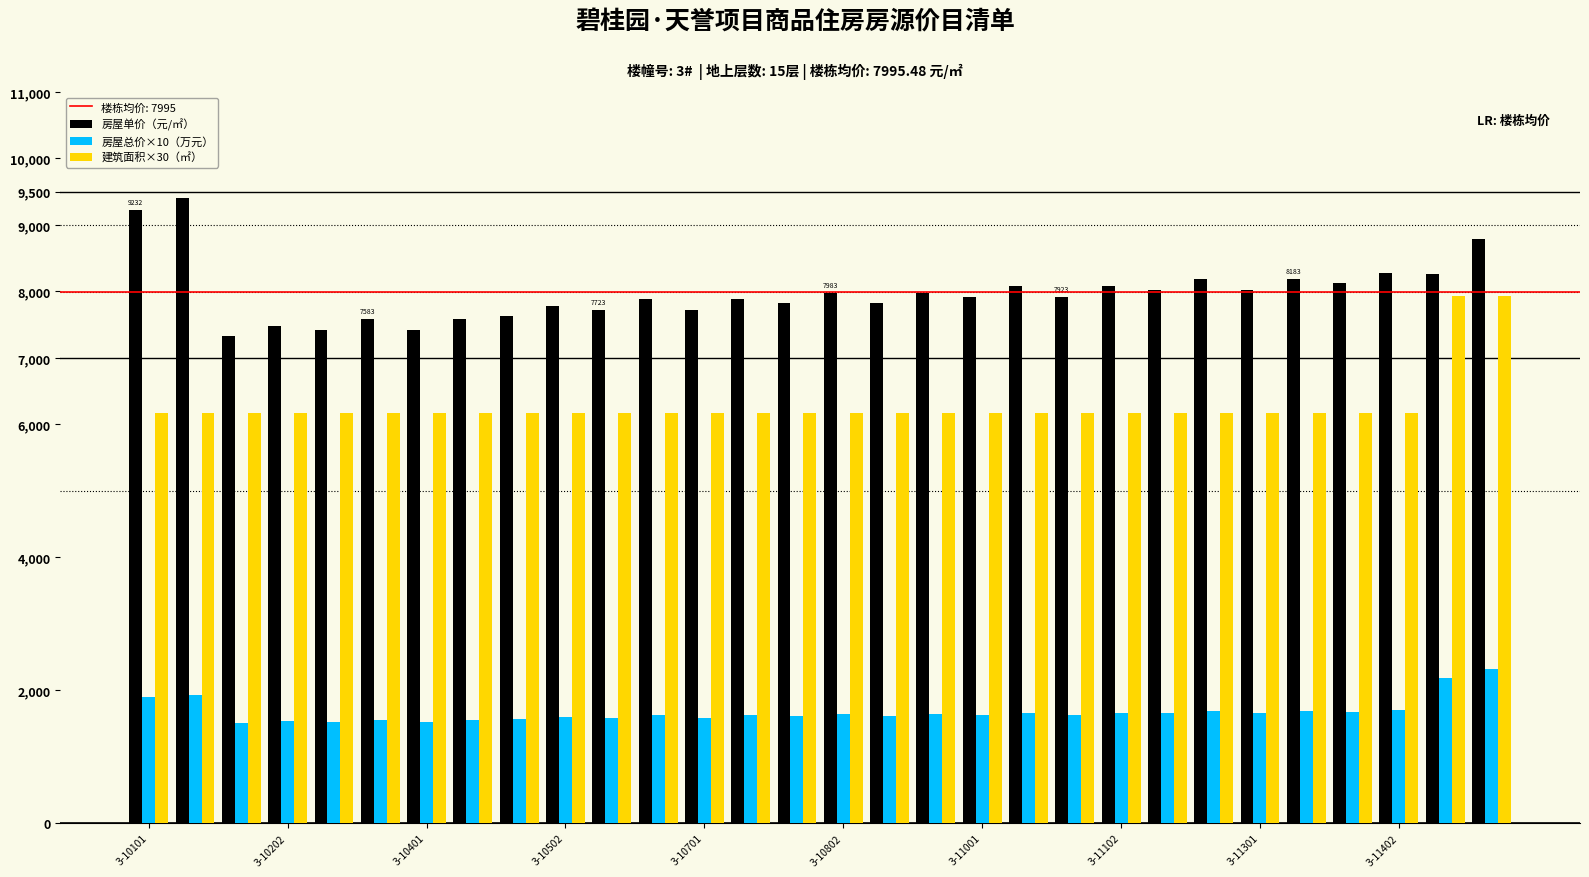

Are the bars horizontal?

No